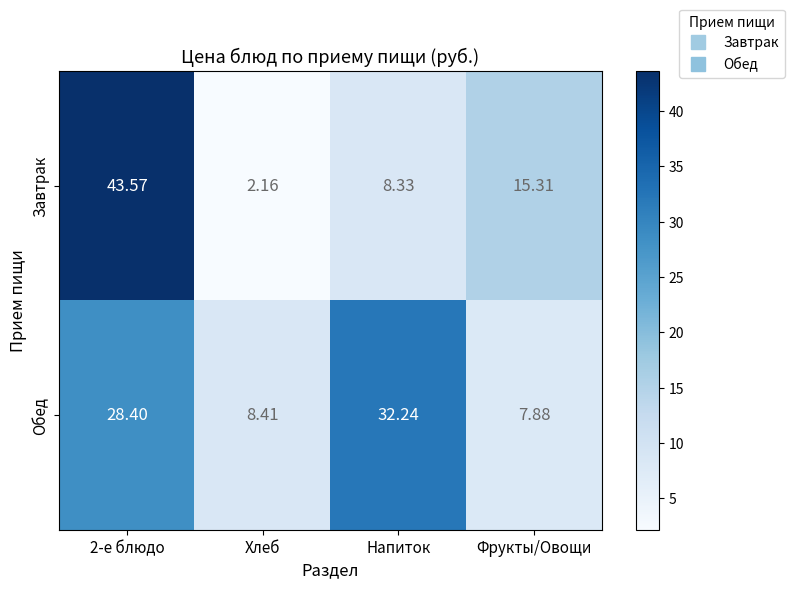

List the series in order of their overall mean, lowest first.

Завтрак, Обед